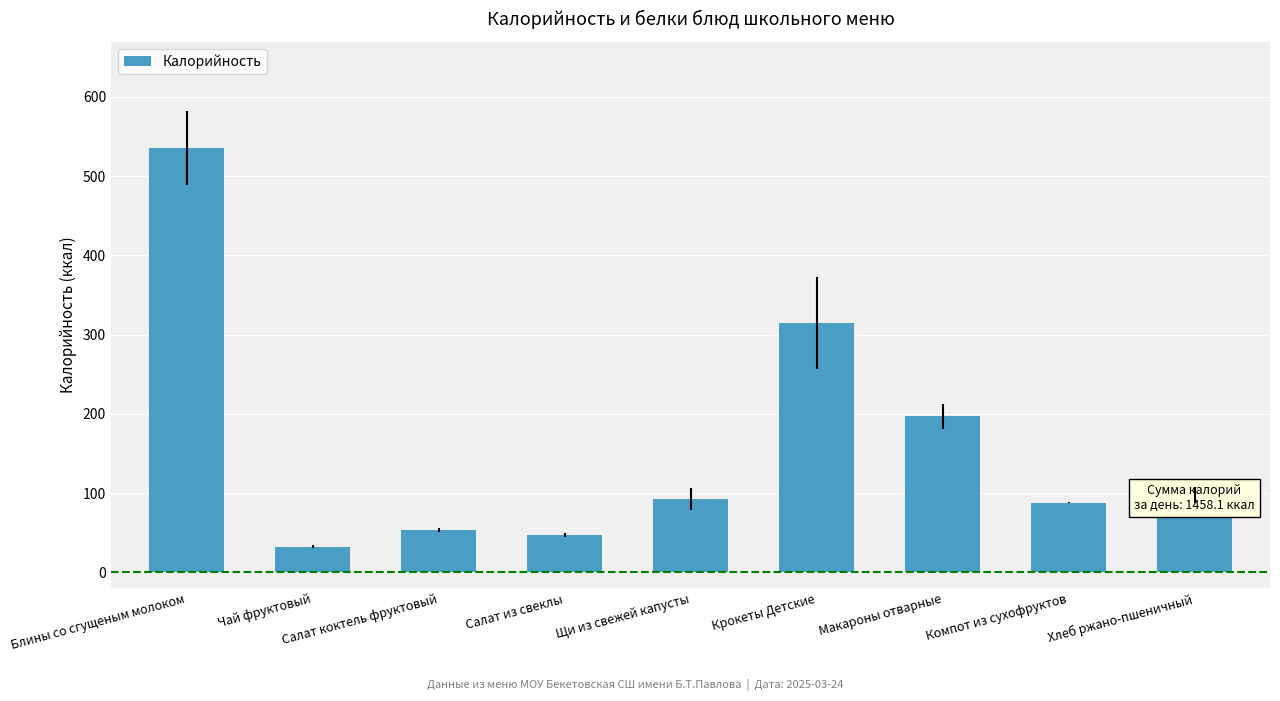

Which category has the lowest value across all series?

Чай фруктовый